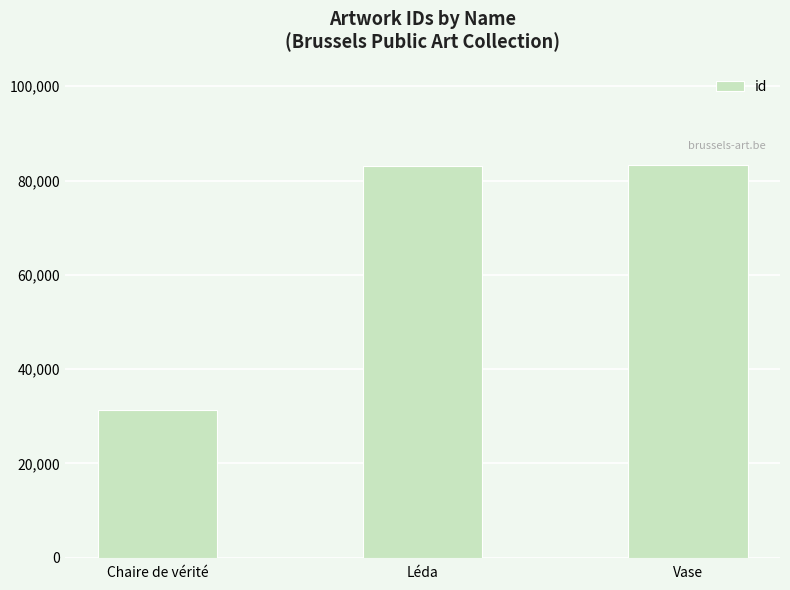

Between Vase and Chaire de vérité, which is larger?

Vase